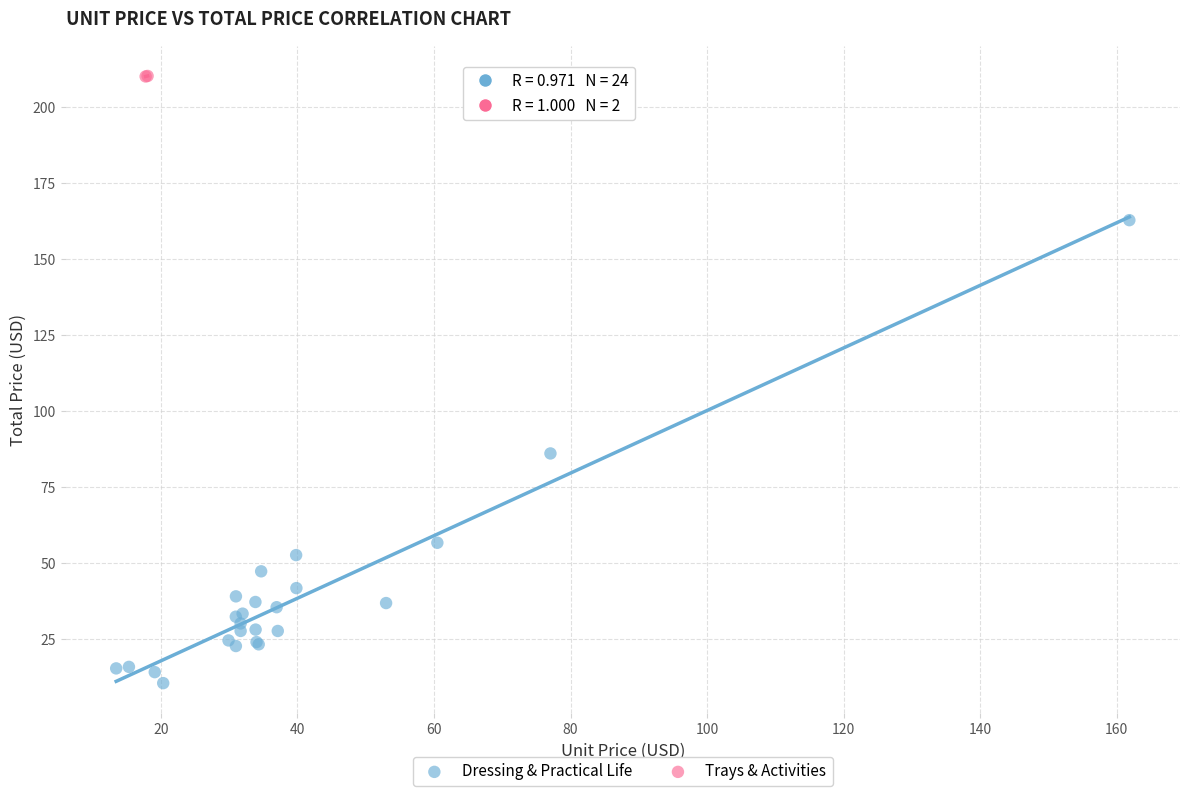

Which series contains the lowest Y value?

Dressing & Practical Life